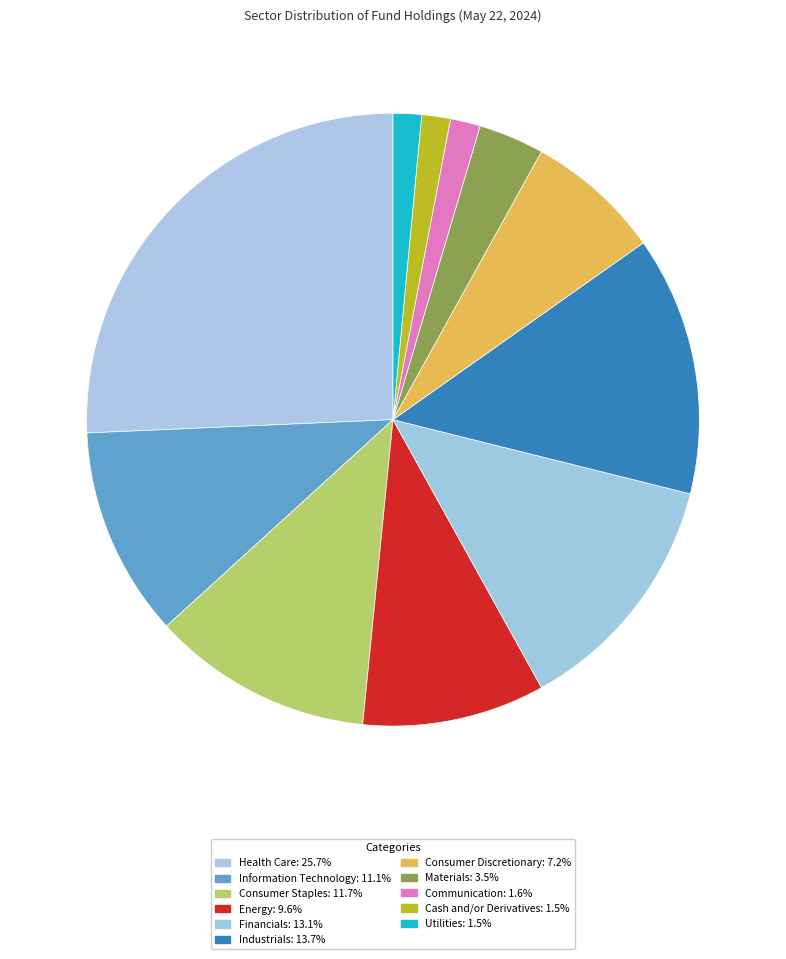

Does Consumer Staples account for over 50% of the chart?

No